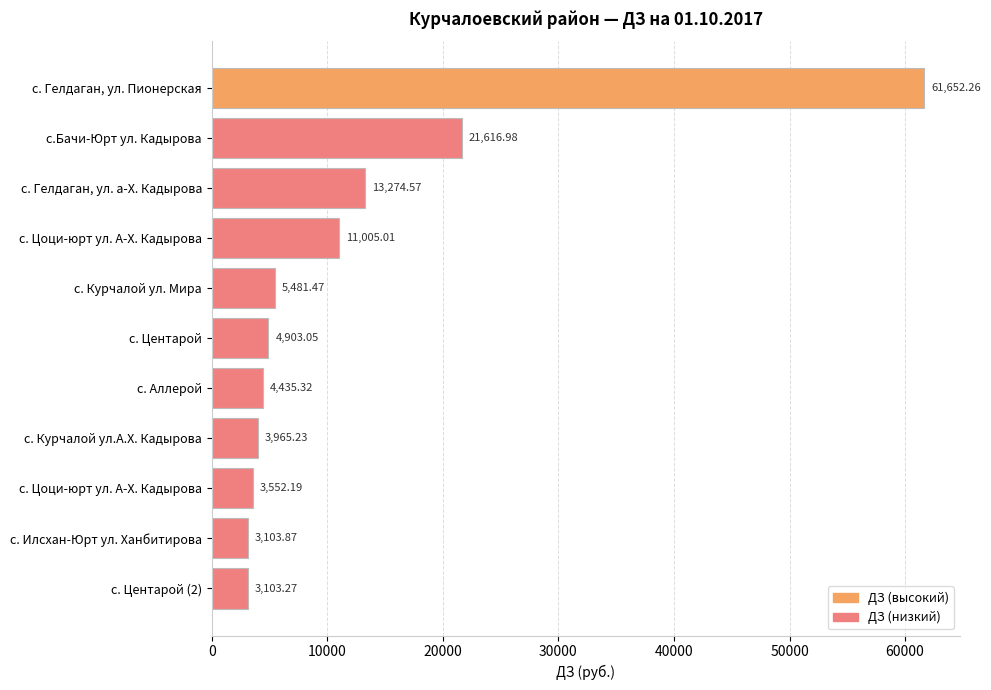

Where is the data nearest to the value 32377?

с.Бачи-Юрт ул. Кадырова